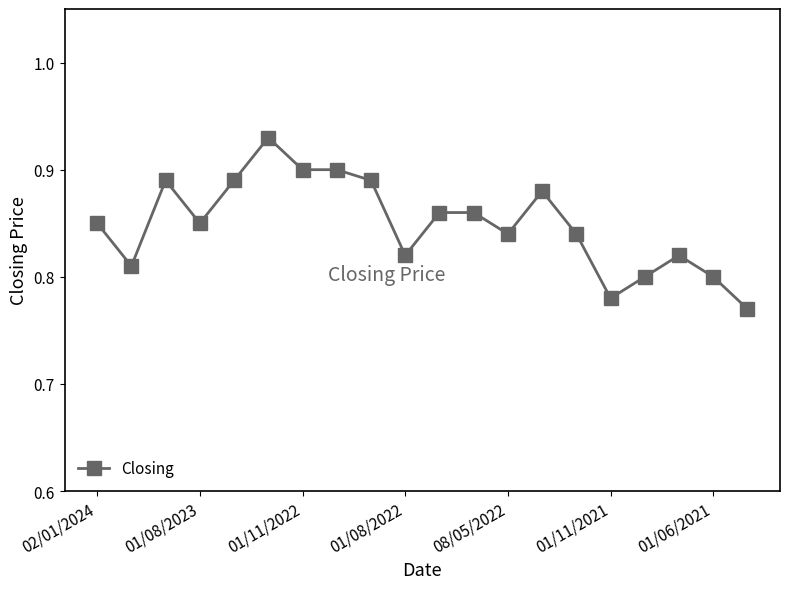

Count the values in the range 0 to 1.

20